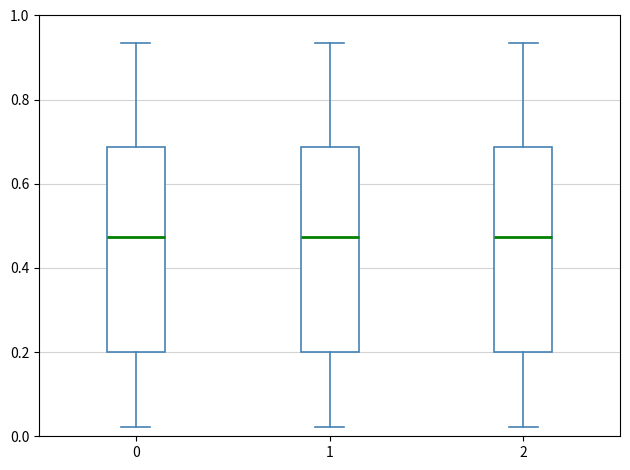

Where is the upper edge of the box at x = 1 on the y-axis? The values are not printed on the chart, so give them approximately, as read against the axis.

0.68